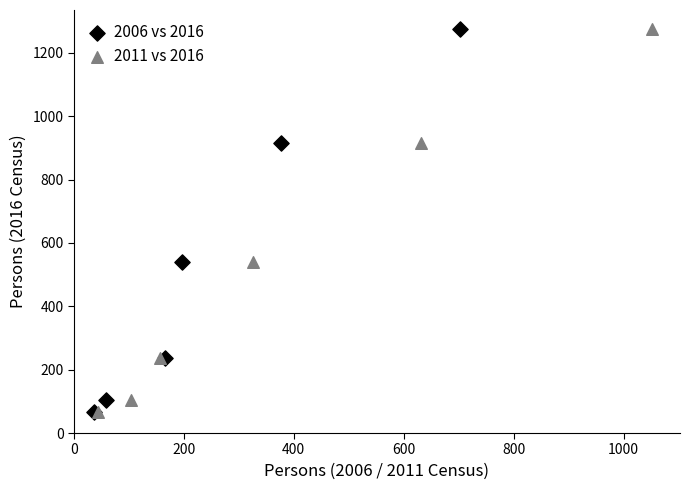

What are all the series names shown in the legend?

2006 vs 2016, 2011 vs 2016